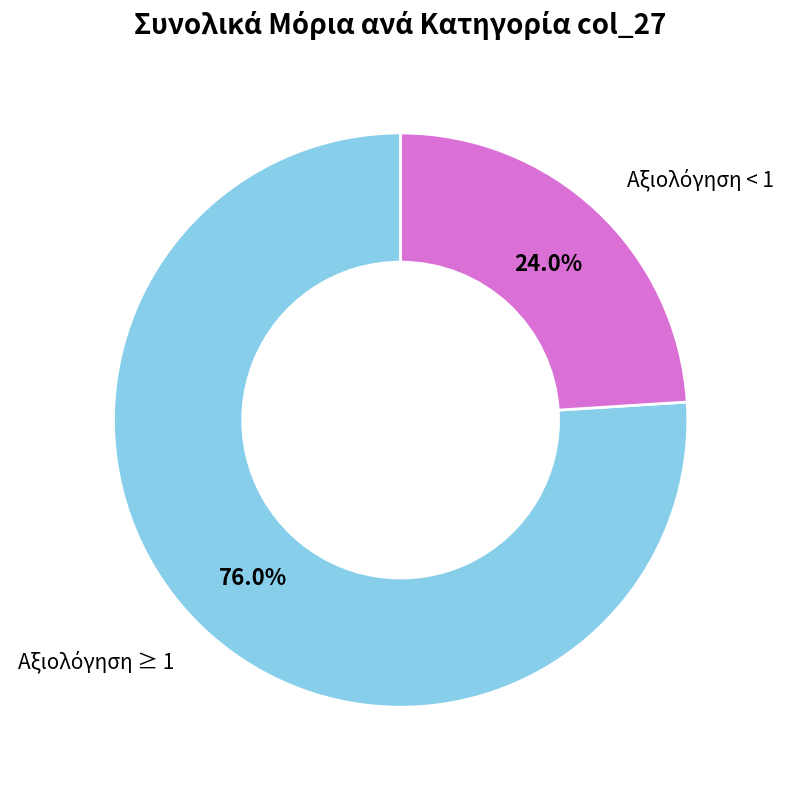

Does any single category account for the majority?

Yes